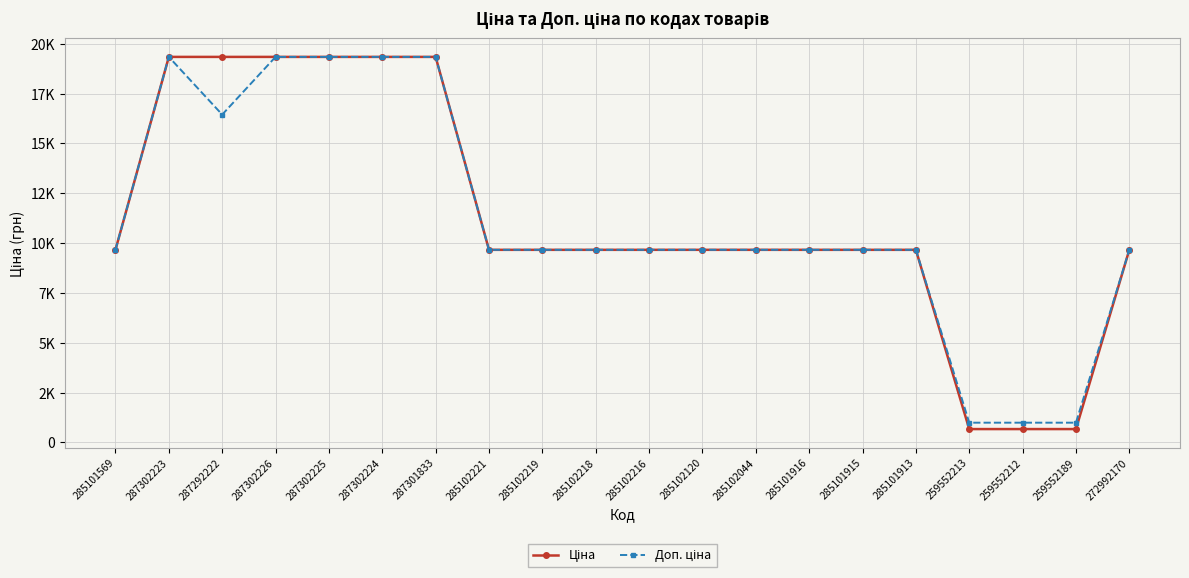

What is the spread (max minus min) of values at 259552212?

320.6